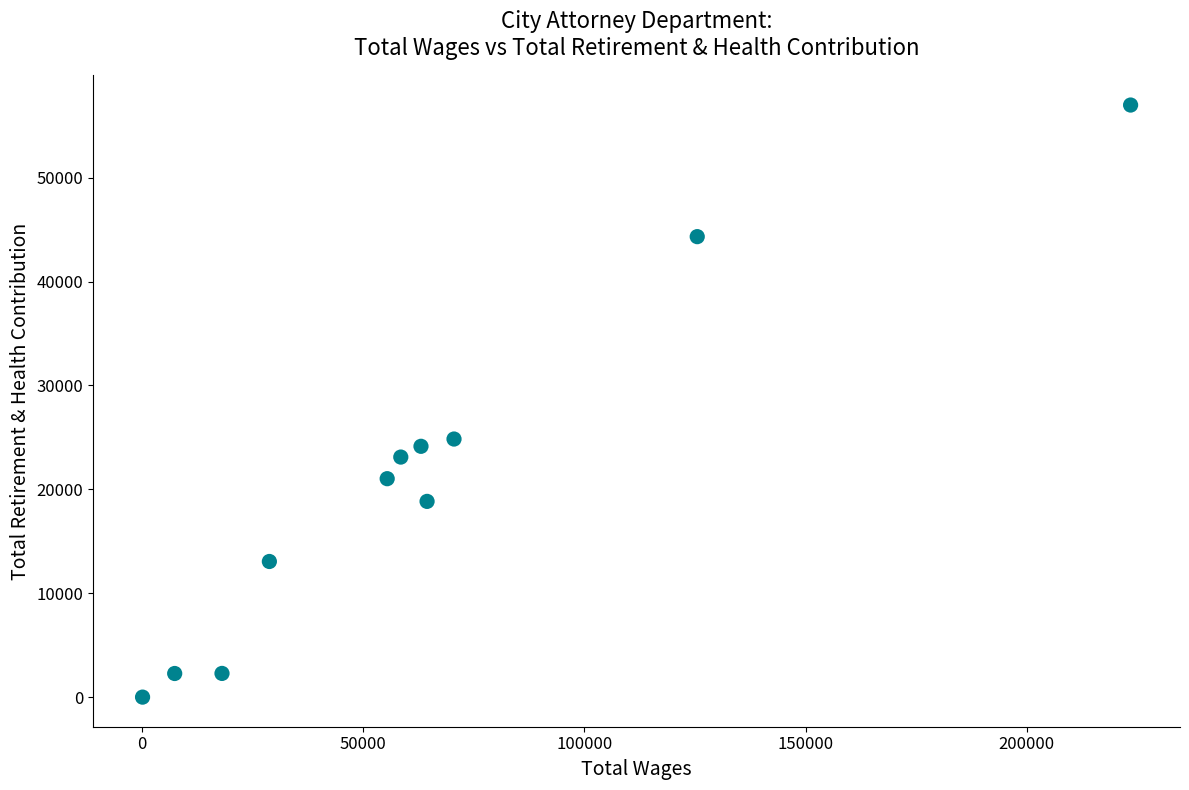

What Y value in the scatter plot is closest to 28499?

24845